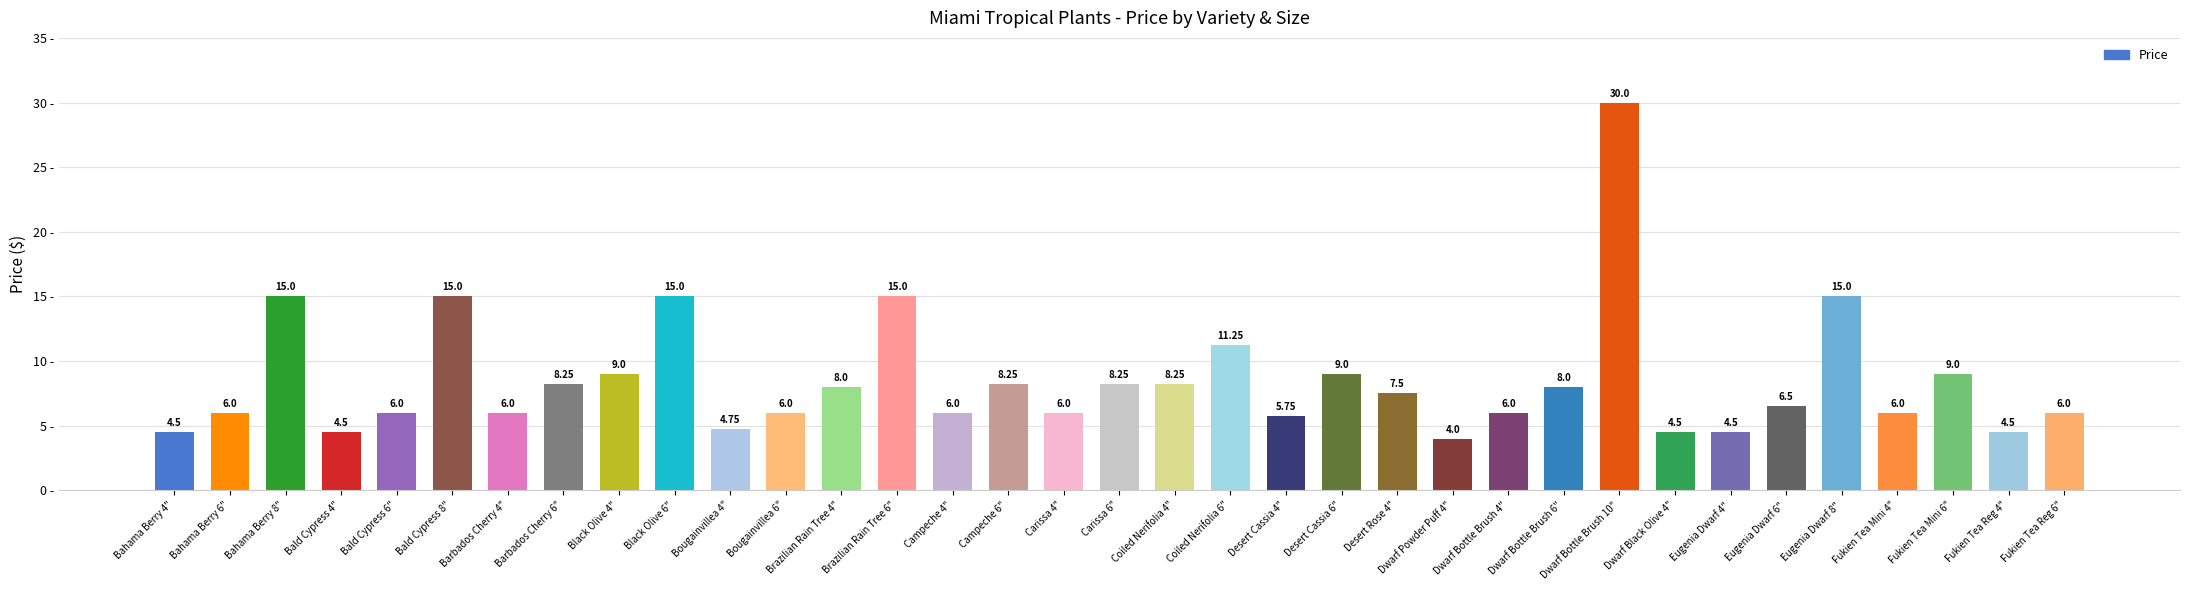

What is the average value?

8.5